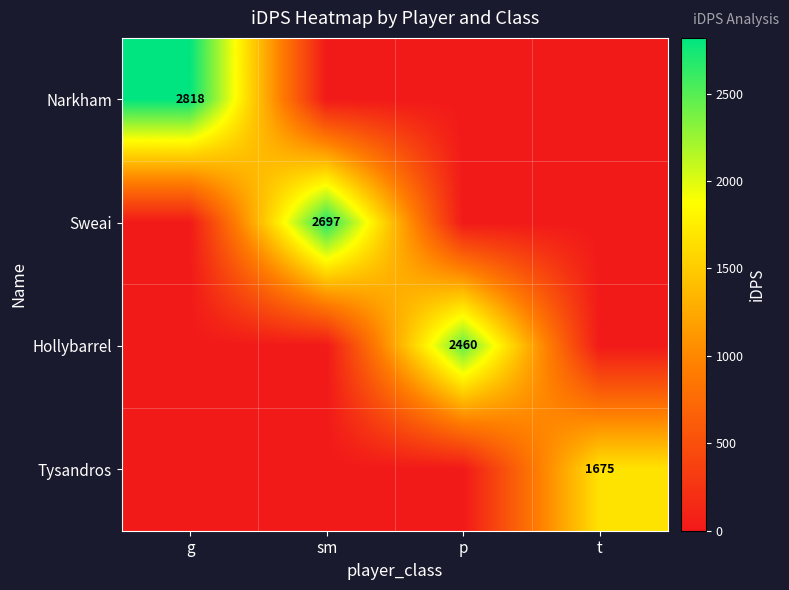

Is it true that Sweai equals 2697 at sm?

True